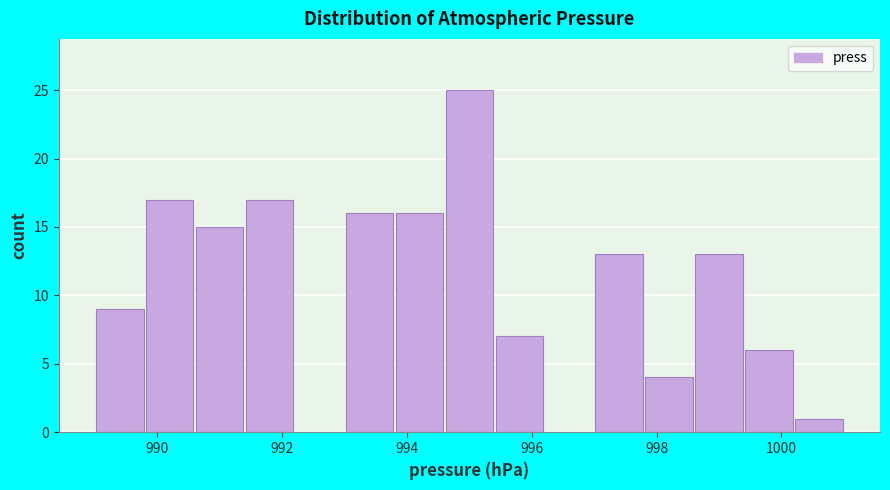

What is the height of the bar covering 1000.2 to 1001.0 on the x-axis? The values are not printed on the chart, so give them approximately, as read against the axis.

1